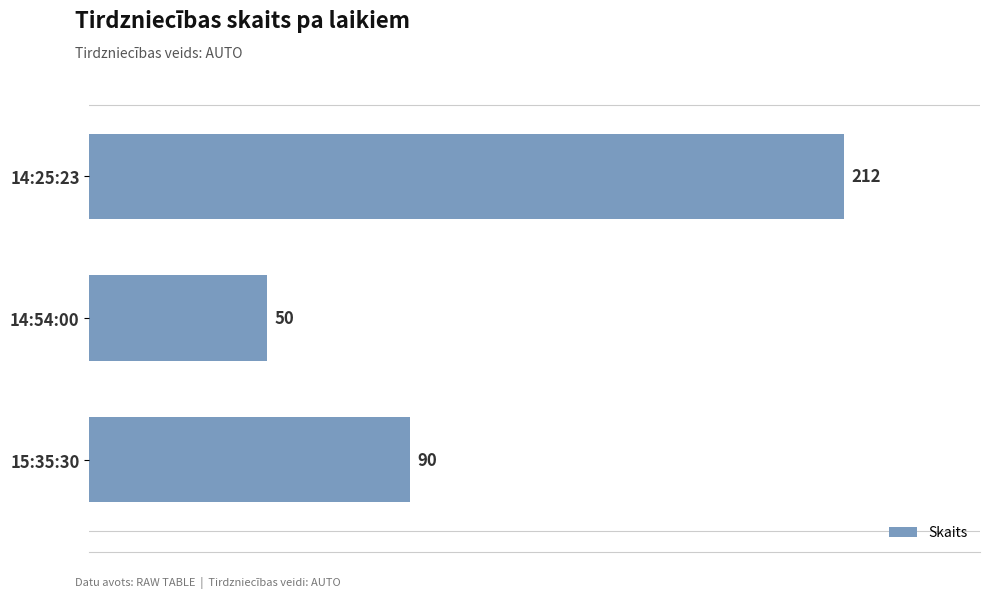

Rank the categories by value from highest to lowest.

14:25:23, 15:35:30, 14:54:00